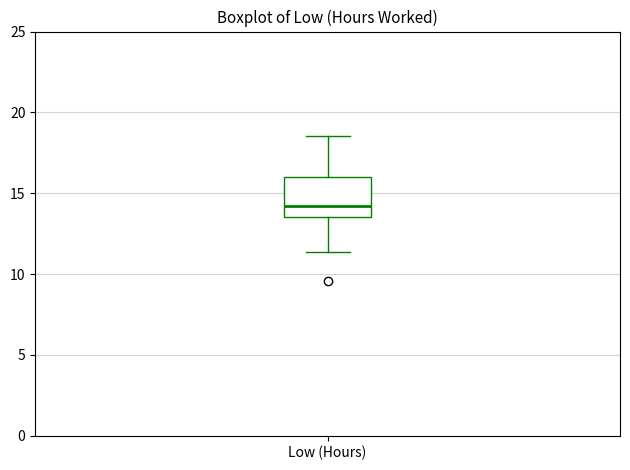

Read this box plot against the y-axis: the position of the median line, the range covered by the box, and the ends of both whiskers. The values are not printed on the chart, so give them approximately, as read against the axis.

median 14.0, box 13.5 to 16.0, whiskers 11.5 to 18.5